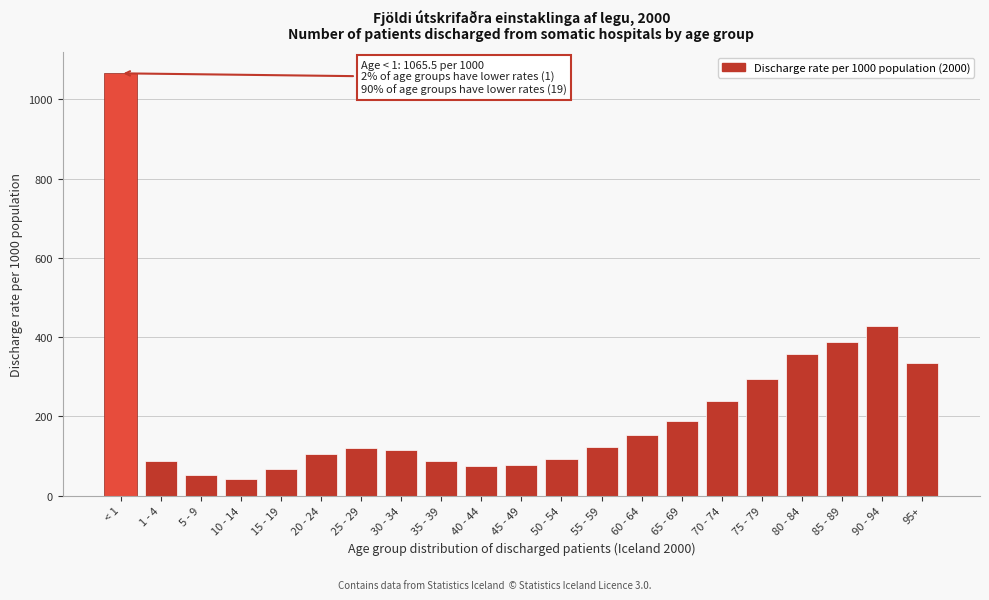

What is the change in value from < 1 to 20 - 24?

-959.7